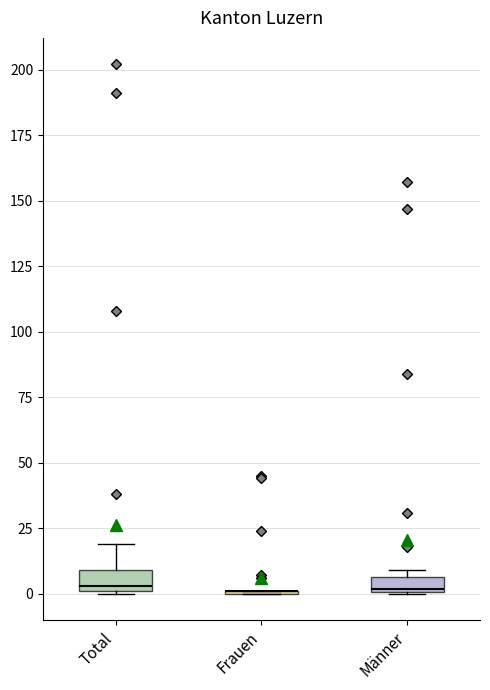

Where is the lower edge of the box for Männer on the y-axis? The values are not printed on the chart, so give them approximately, as read against the axis.

0